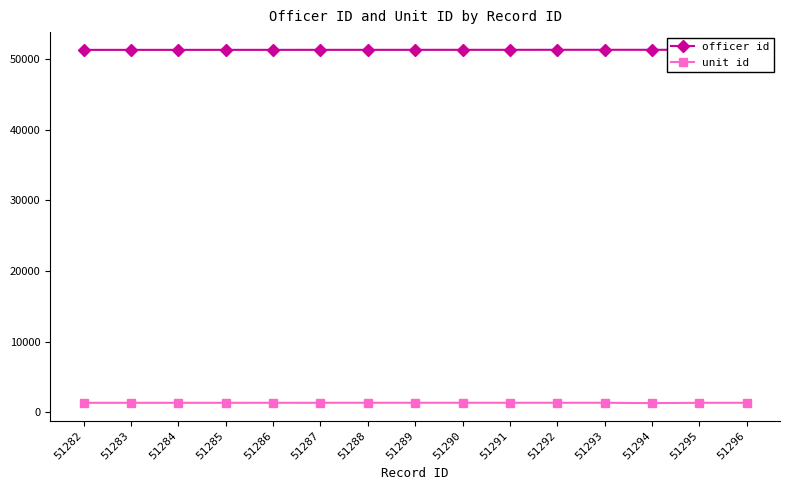

The value of officer id at 51282 is 51293. True or false?

True